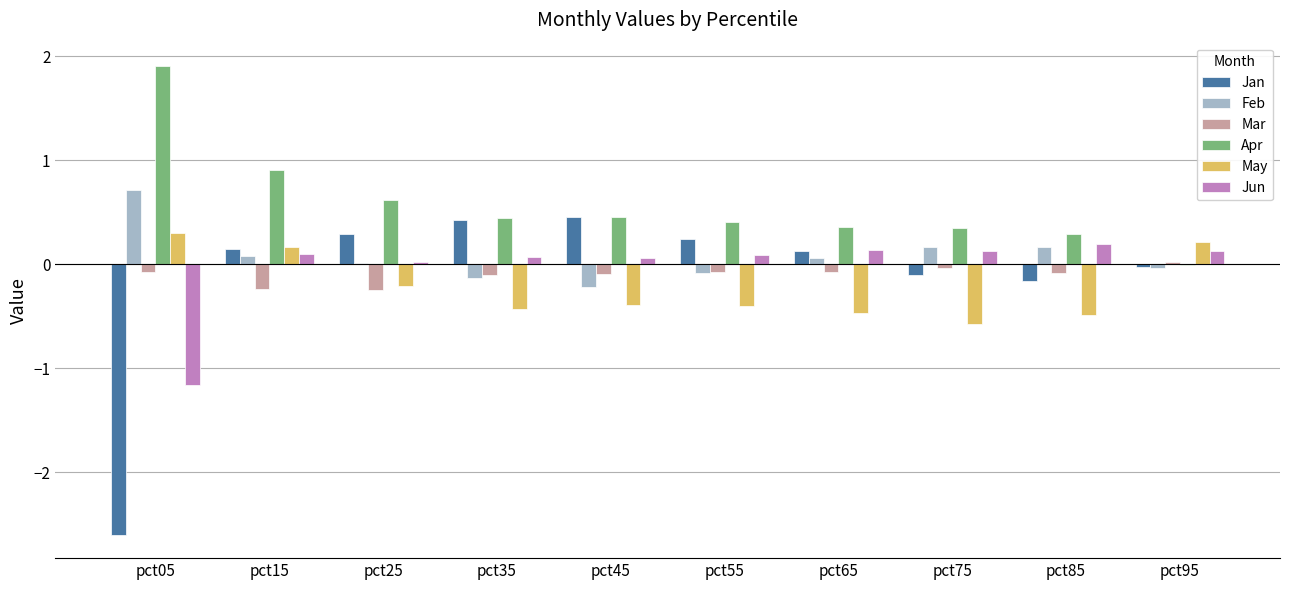

At which category is the sum across all series the highest?

pct15